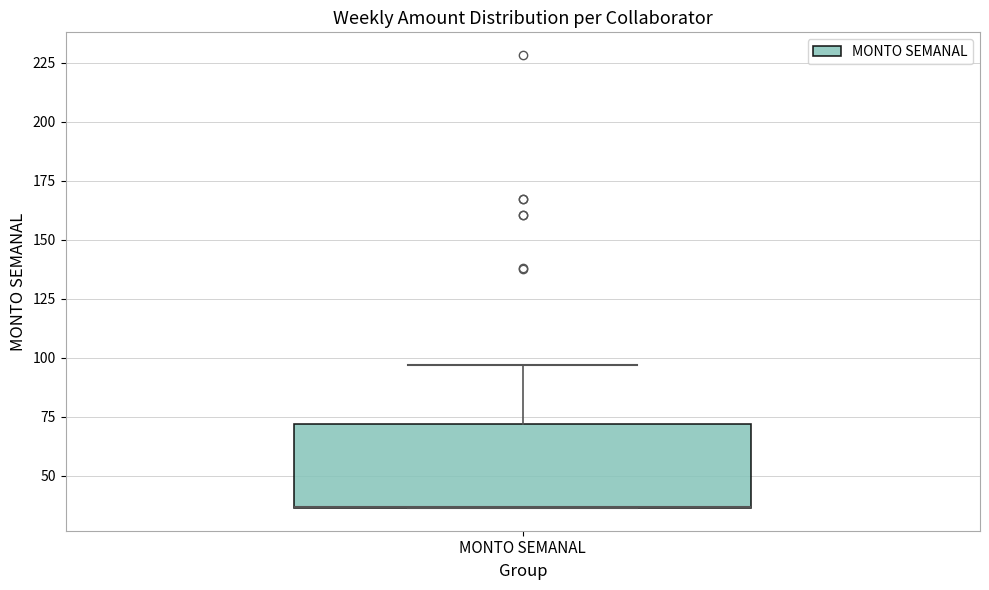

Read this box plot against the y-axis: the position of the median line, the range covered by the box, and the ends of both whiskers. The values are not printed on the chart, so give them approximately, as read against the axis.

median 35 (drawn on the box's lower edge), box 35 to 70, whiskers 35 to 95